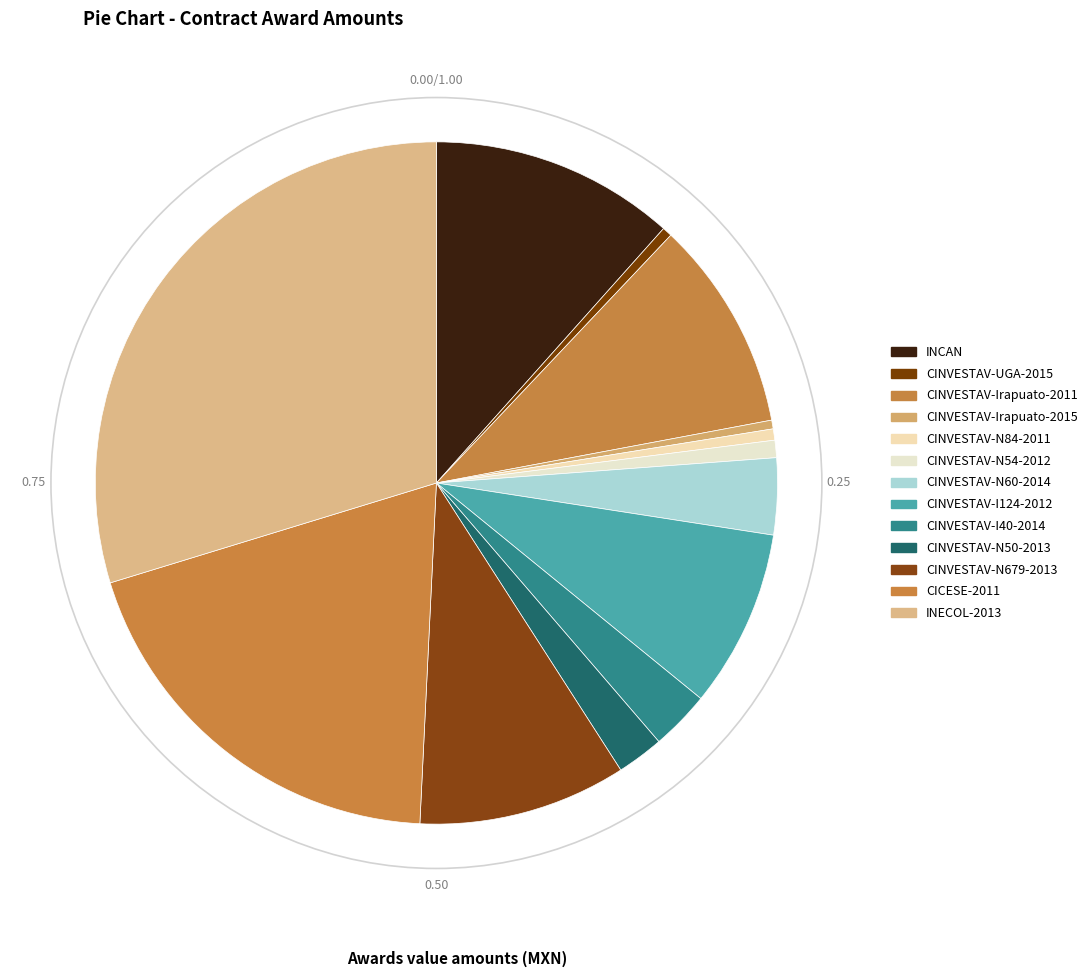

How many slices are in this pie chart?

13